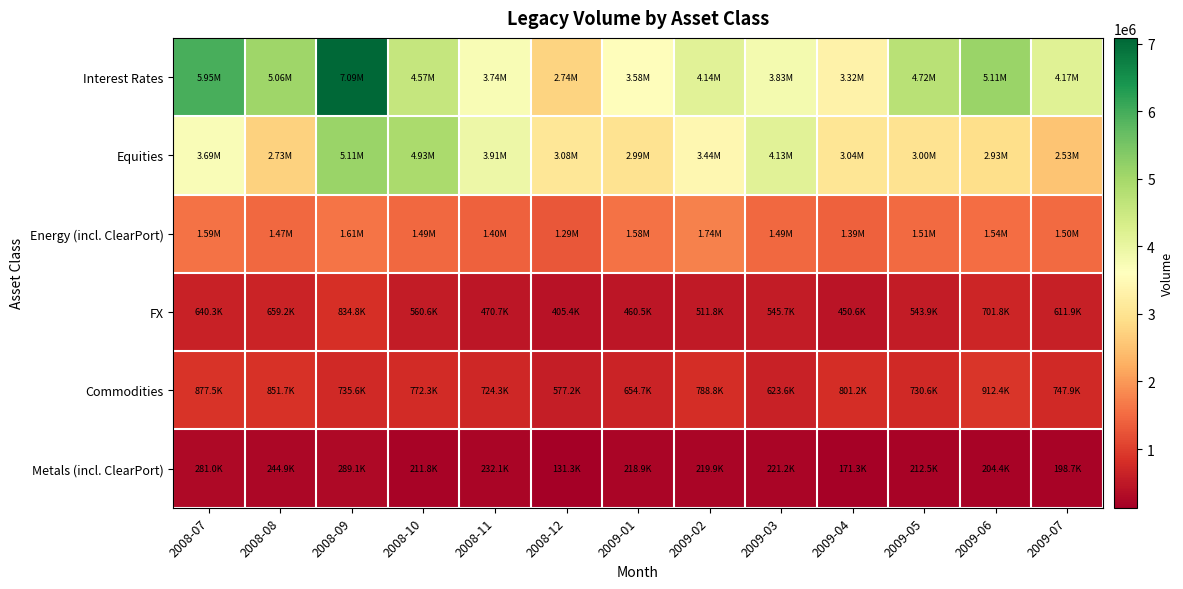

Which series has the largest total across all categories?

Interest Rates